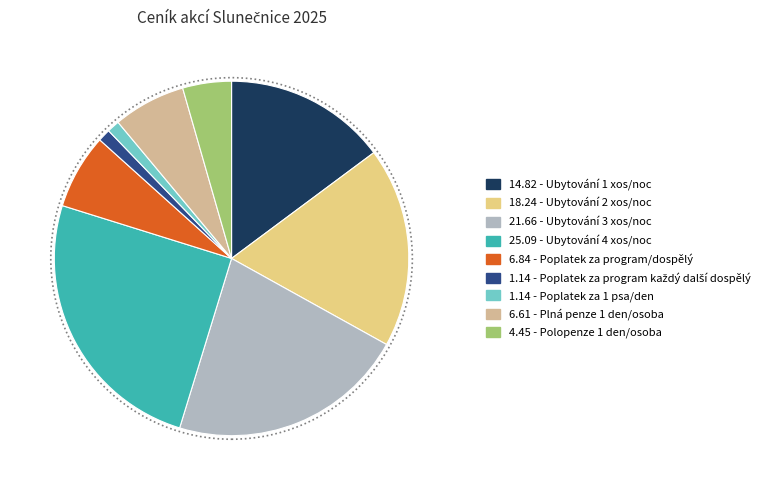

Does any single category account for the majority?

No